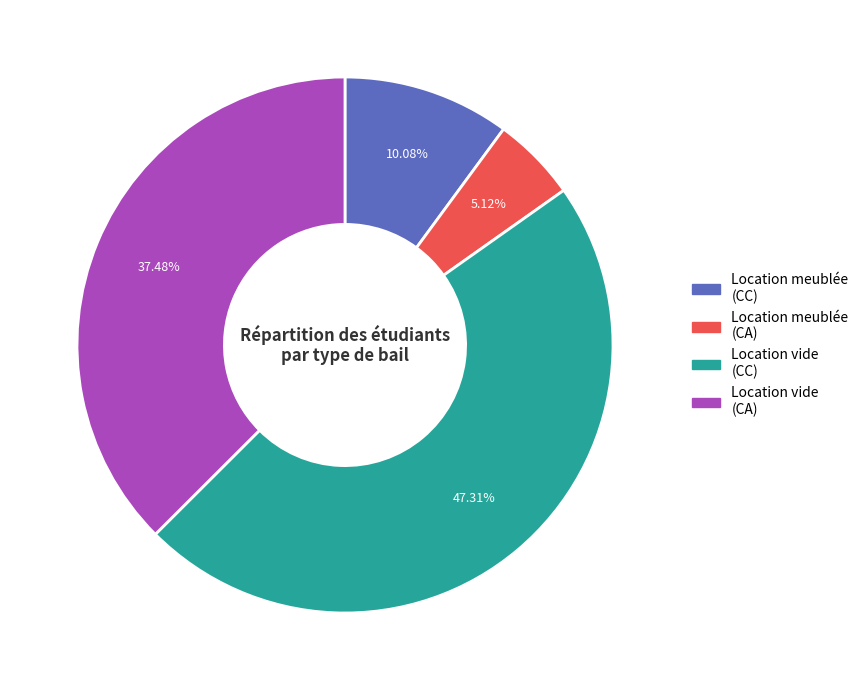

How many slices are in this pie chart?

4